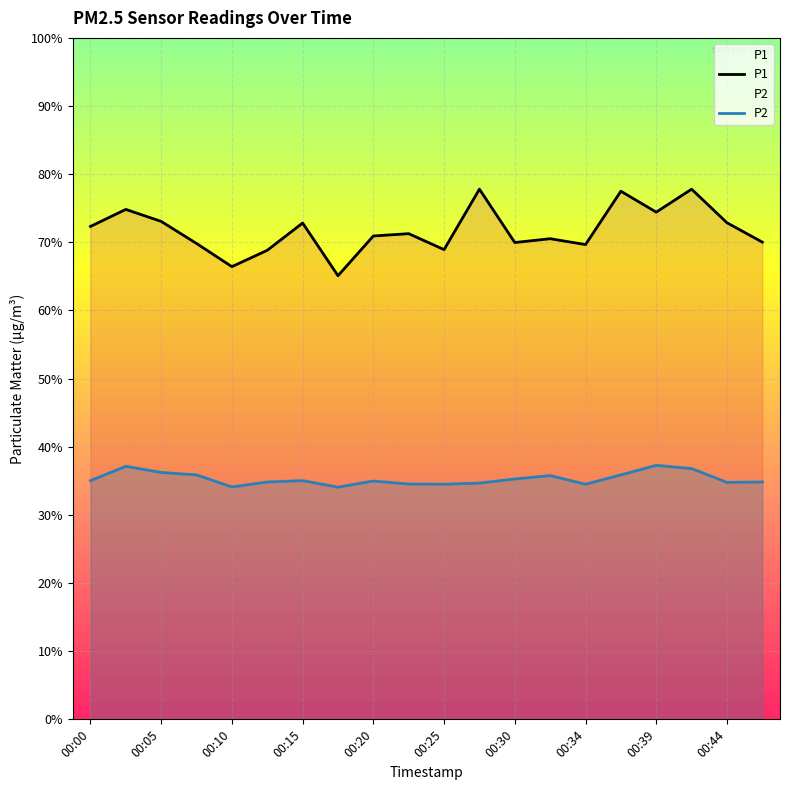

What is the lowest value of the P2 series?

34.1